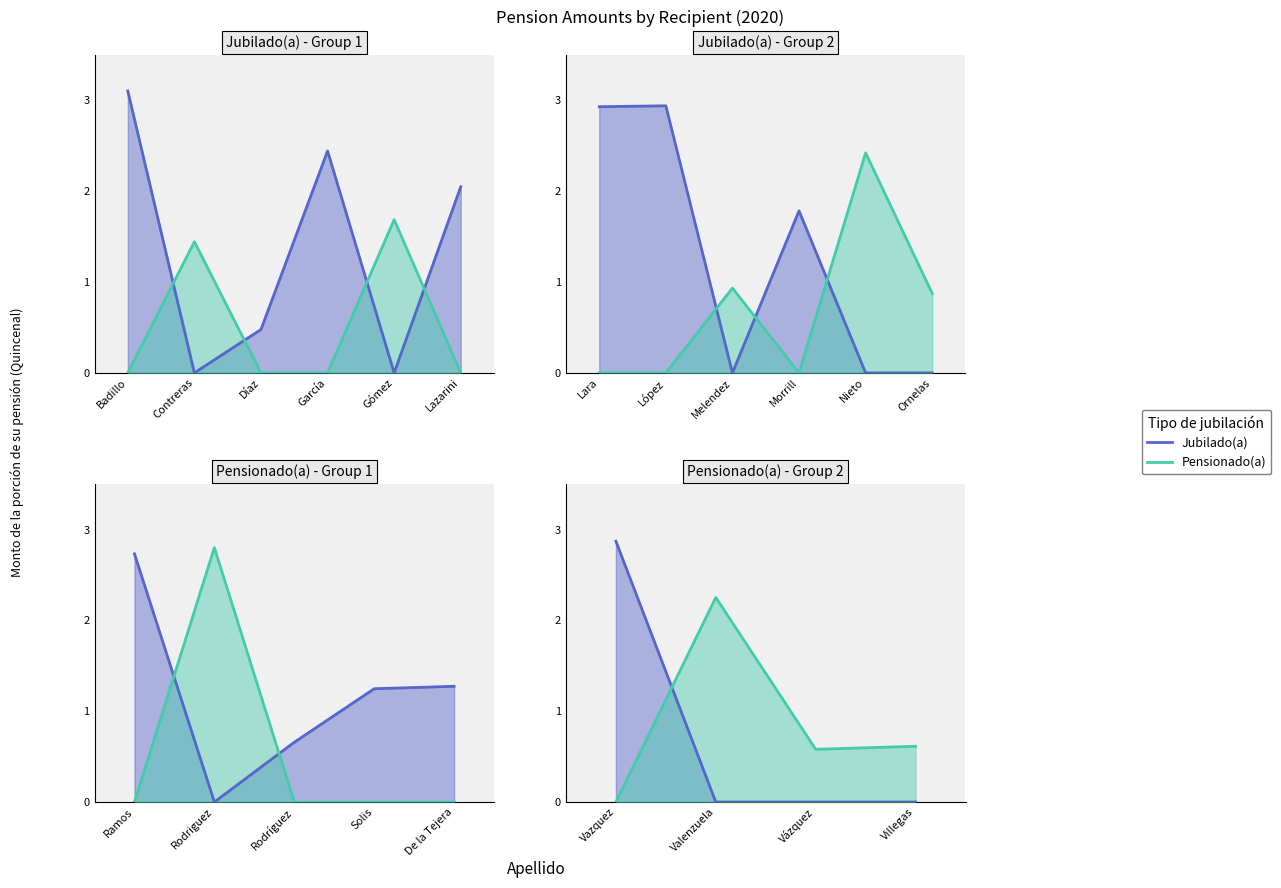

Rank the series at Vazquez from highest to lowest value.

Jubilado(a), Pensionado(a)